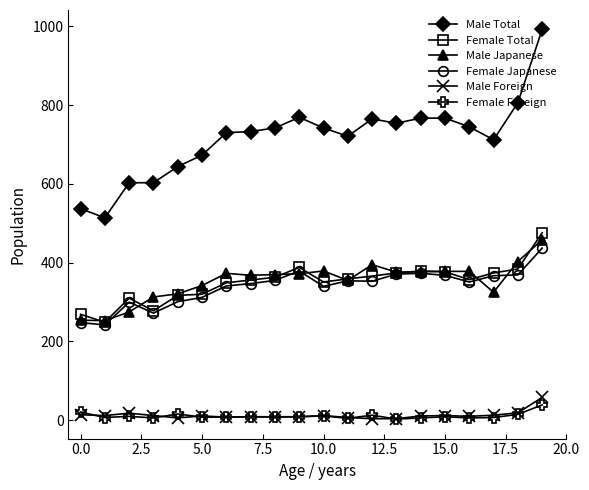

What is the average value of the Female Japanese series?

339